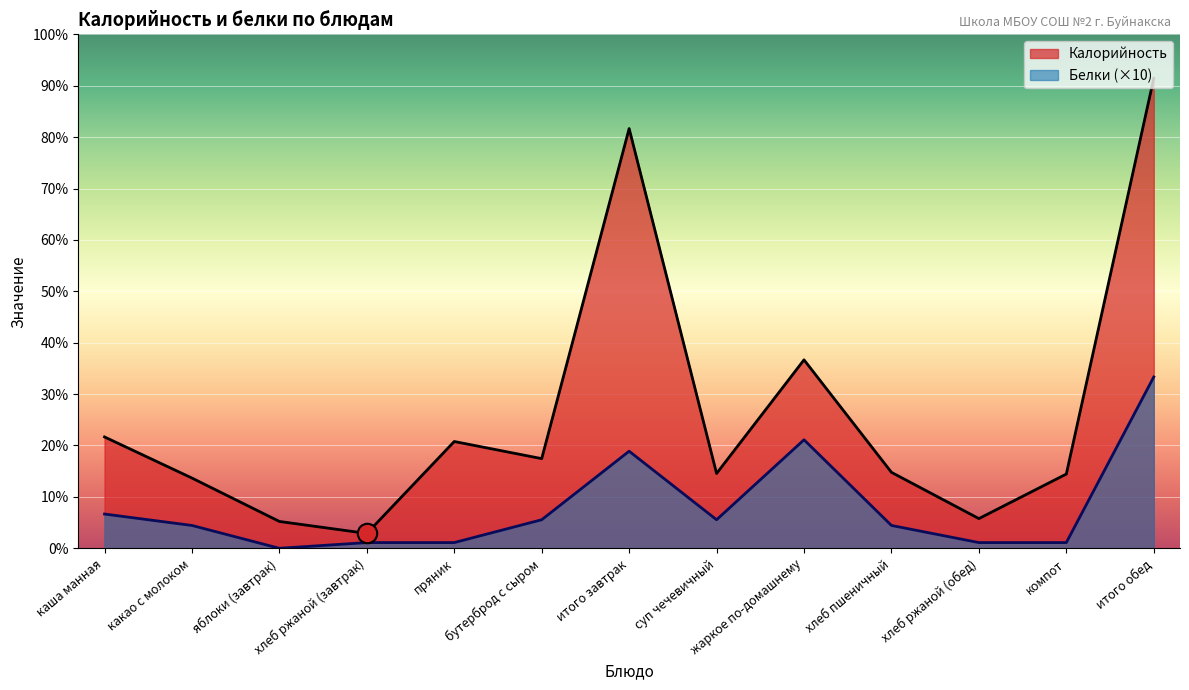

Which series has the largest total across all categories?

Калорийность